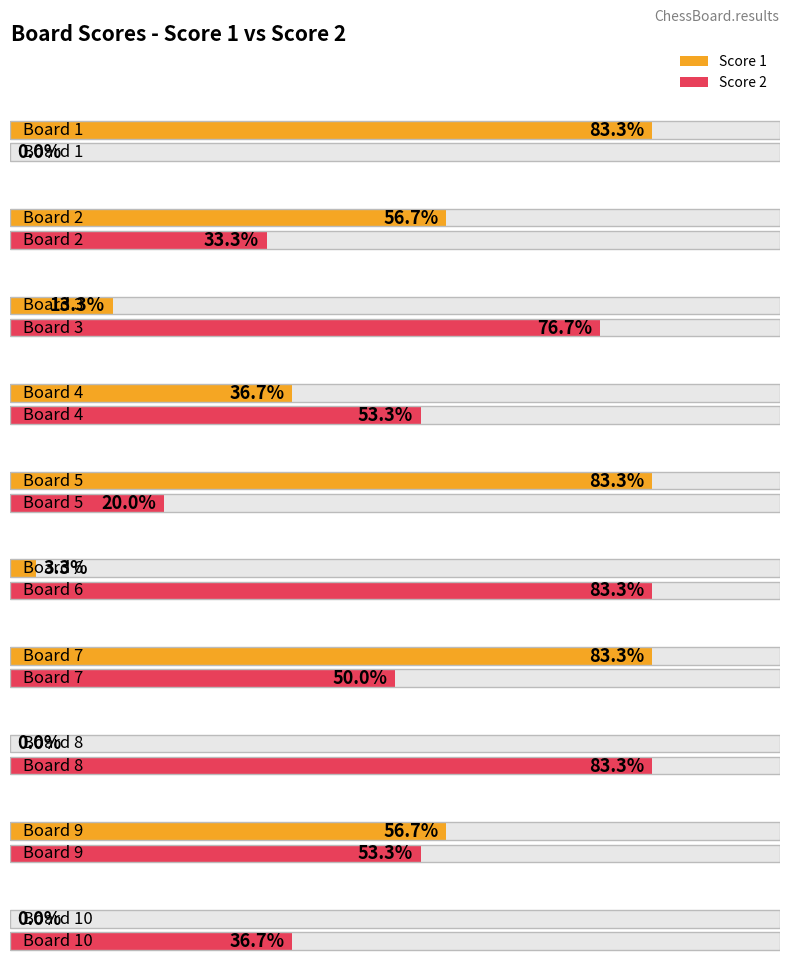

At which label does Score 1 reach its peak?

Board 1